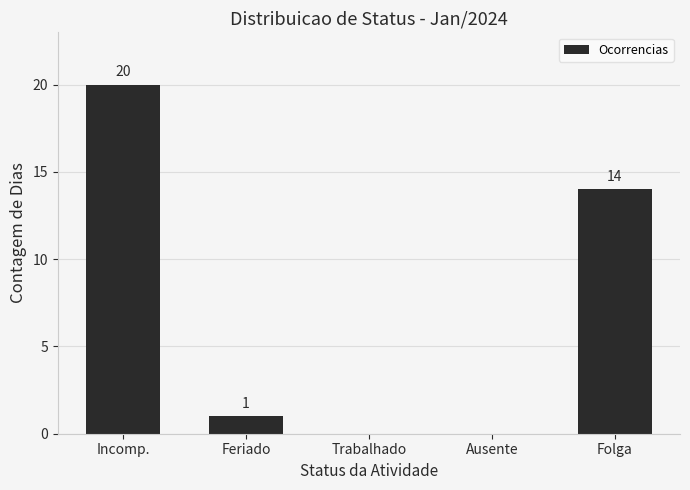

Approximately how many times larger is the value at Feriado compared to Folga?

0.1